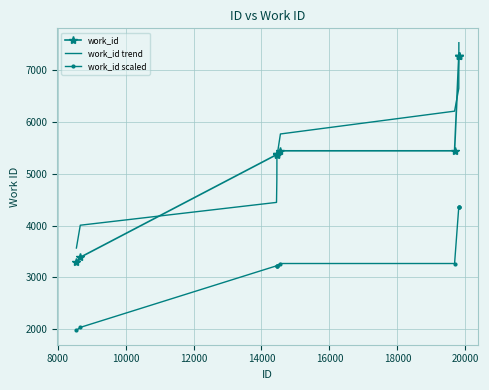

How many times do work_id and work_id trend cross each other?

4